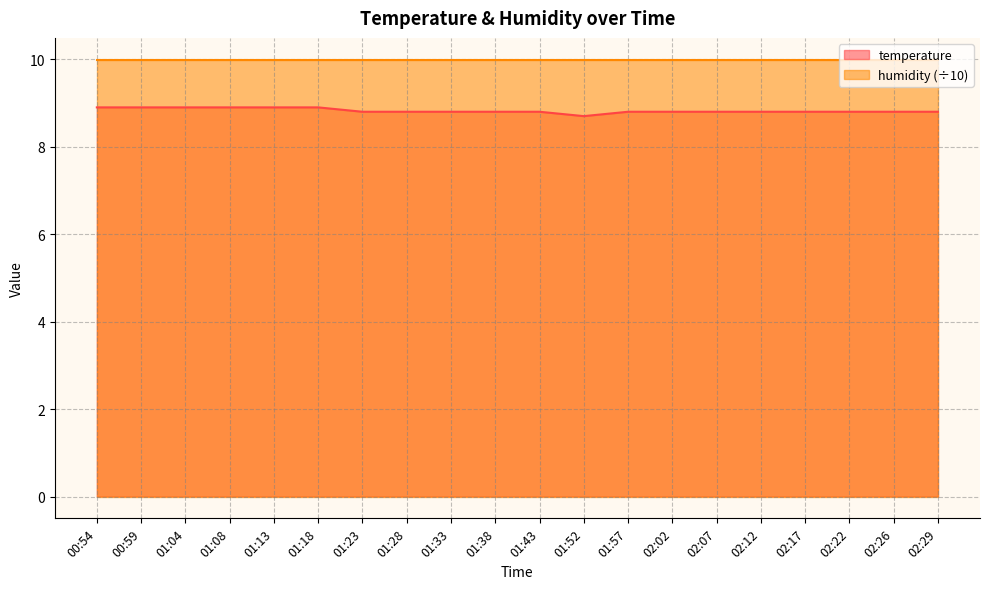

Where is the first local minimum?

01:52